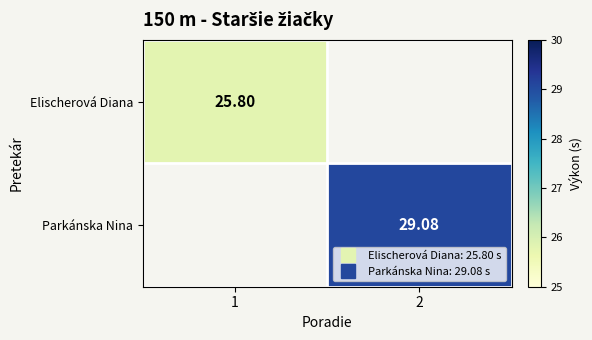

Is it true that Elischerová Diana equals 16.9 at 1?

False